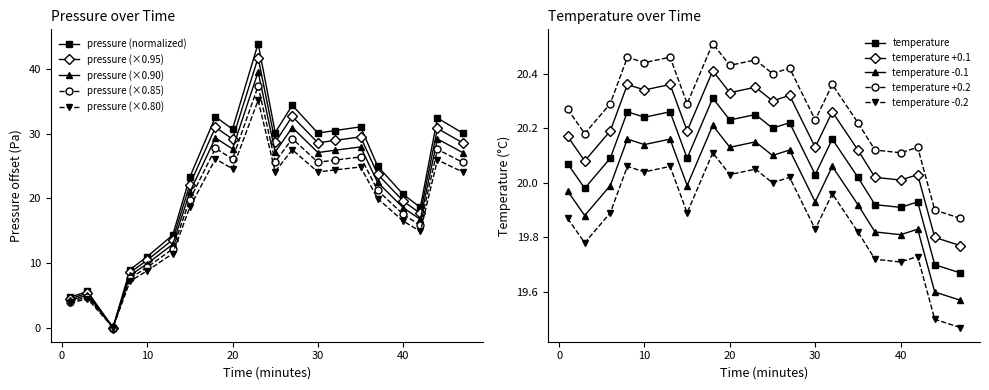

What is the sum of all pressure values?

458.1